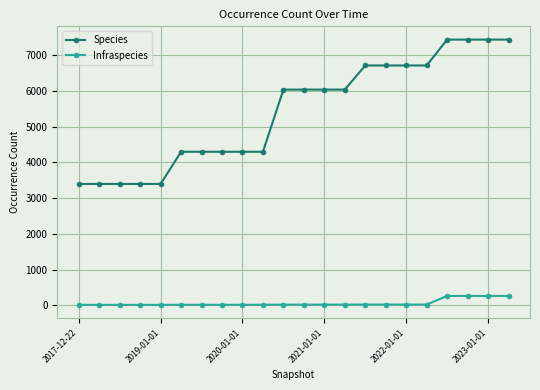

True or false: Infraspecies and Species intersect in this chart.

False